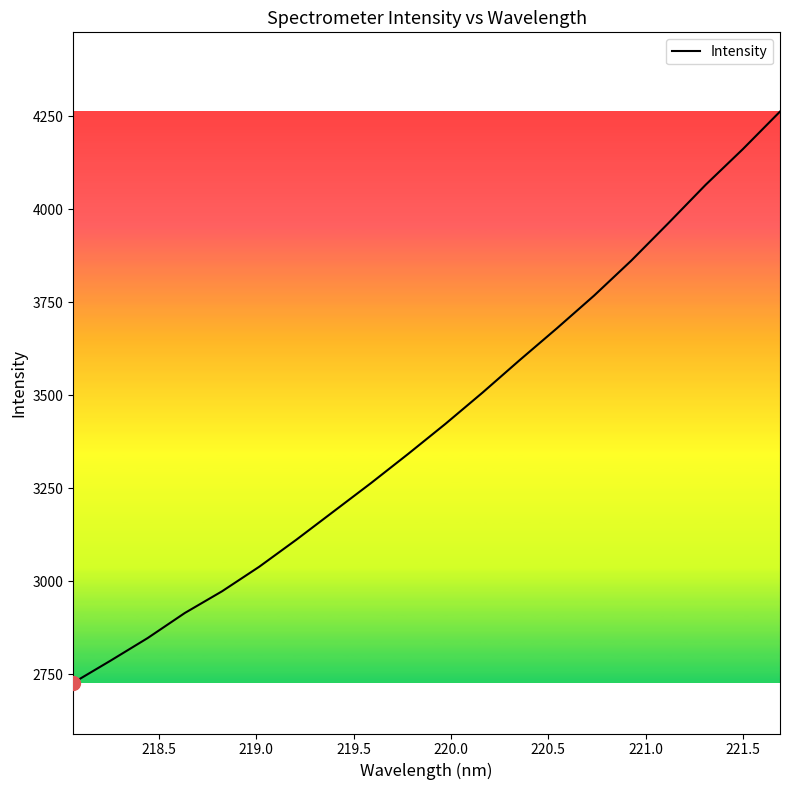

What is the smallest value displayed?

2726.4